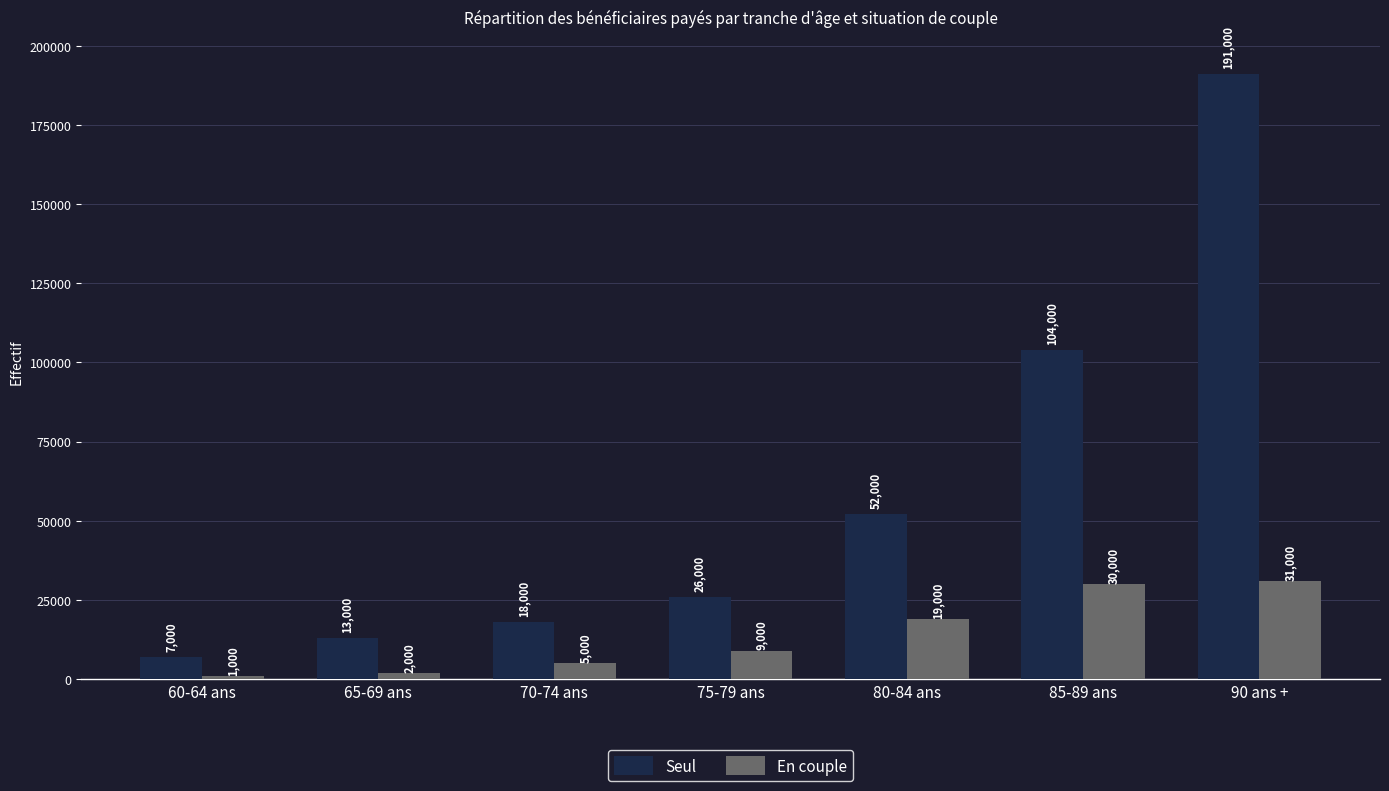

What value does the Seul series have at 70-74 ans, to the nearest 10?

18000